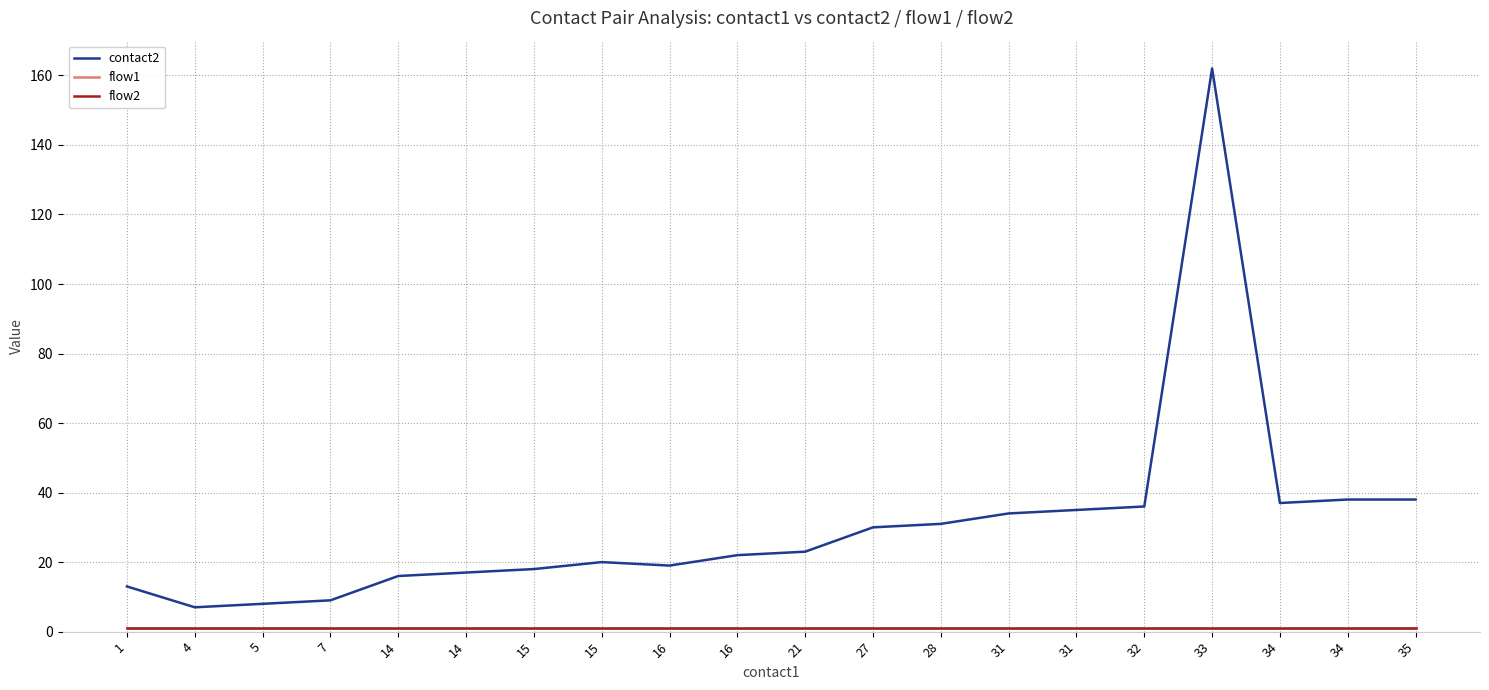

Rank the series at 34 from highest to lowest value.

contact2, flow1, flow2